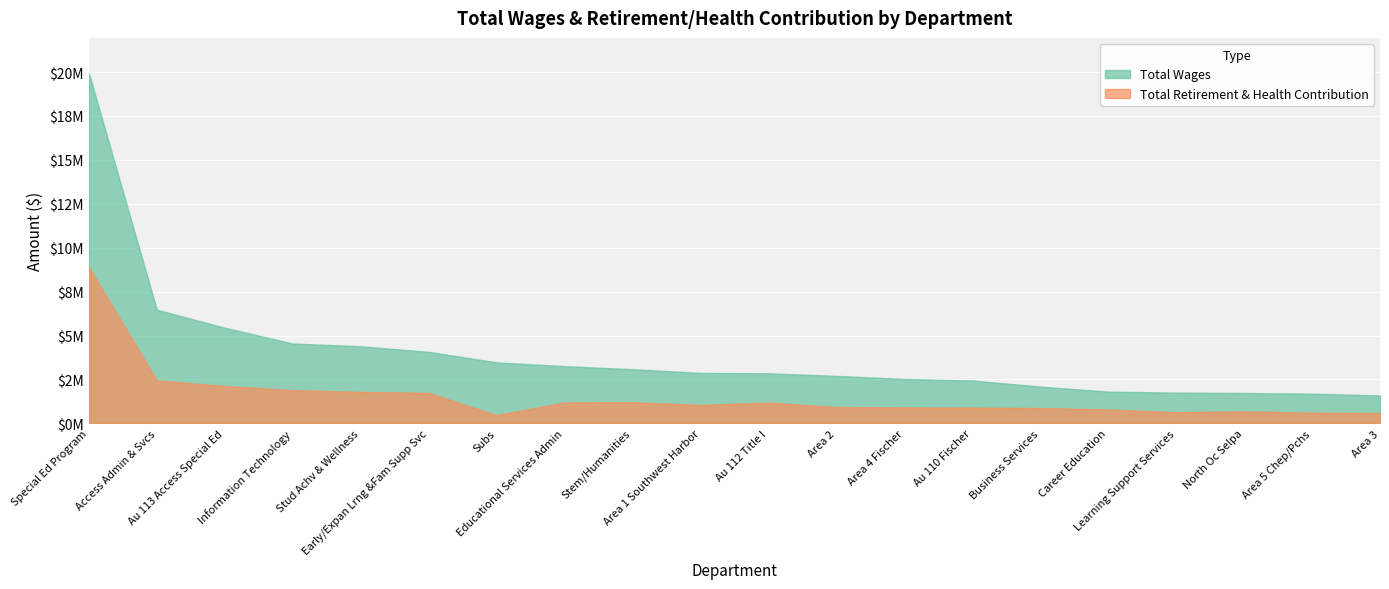

Rank the series by their maximum value, from lowest to highest.

Total Retirement & Health Contribution, Total Wages